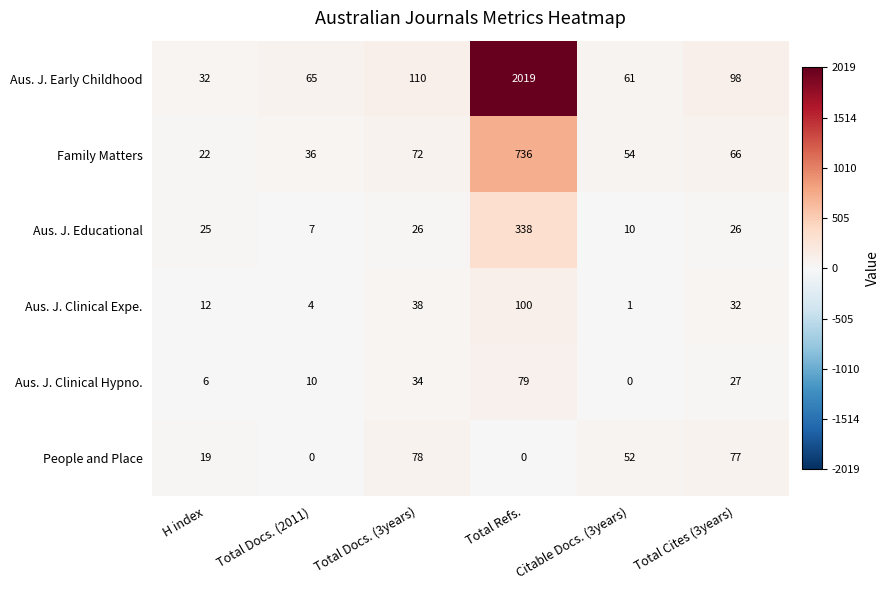

What is the sum of all Aus. J. Clinical Expe. values?

187